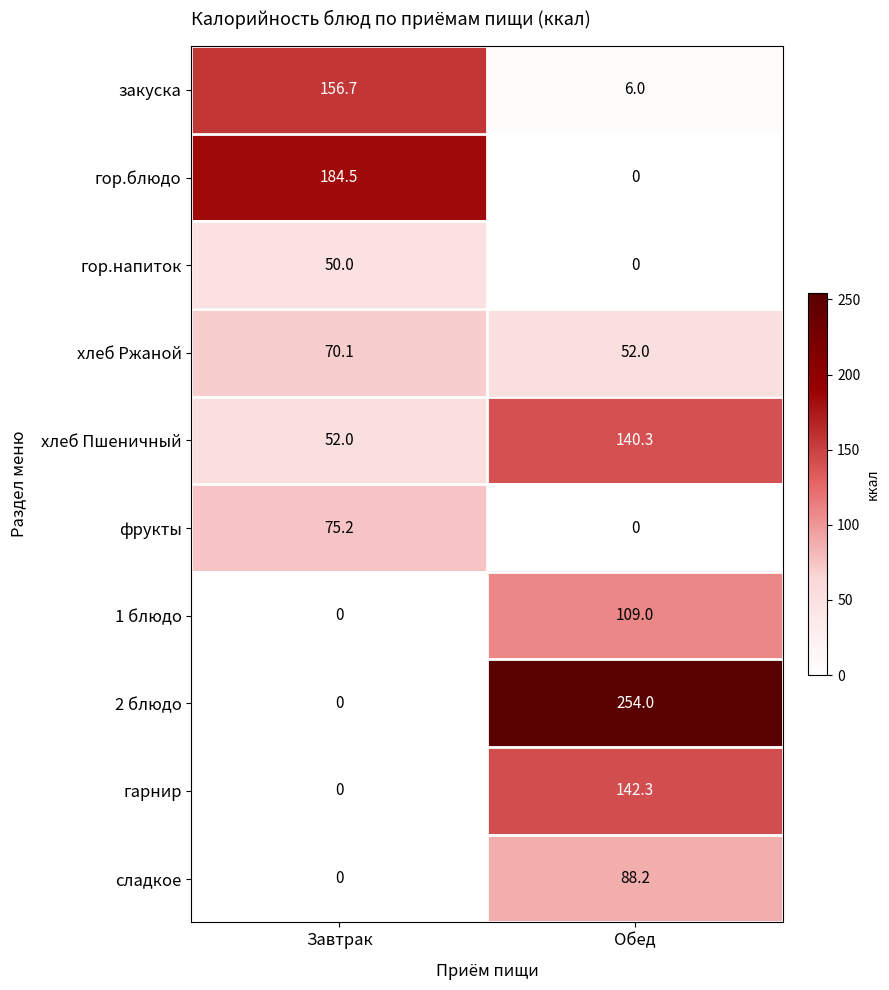

What is the maximum value shown in the chart?

254.0